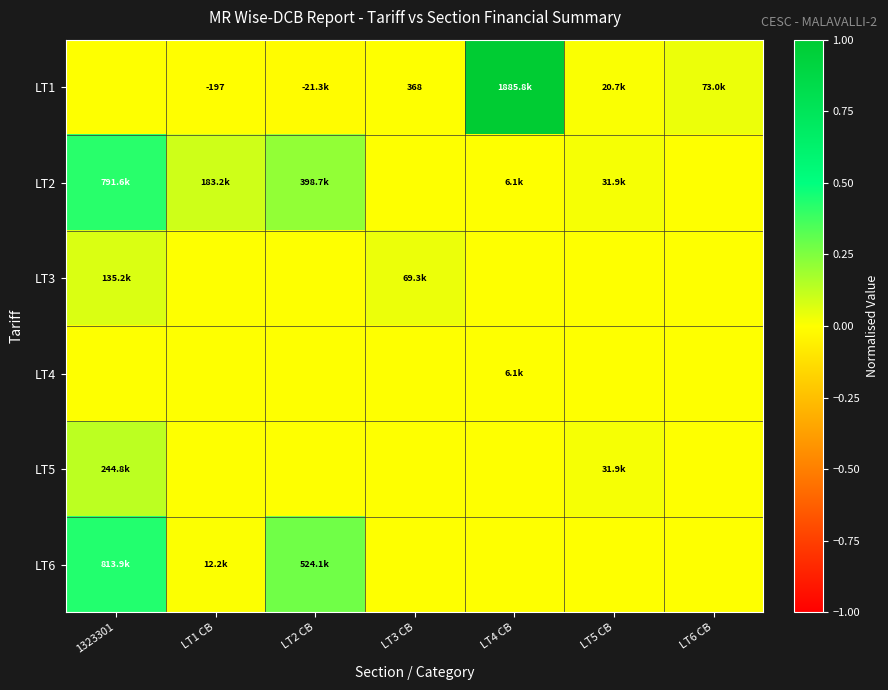

Rank the series at LT2 CB from highest to lowest value.

LT6, LT2, LT3, LT4, LT5, LT1